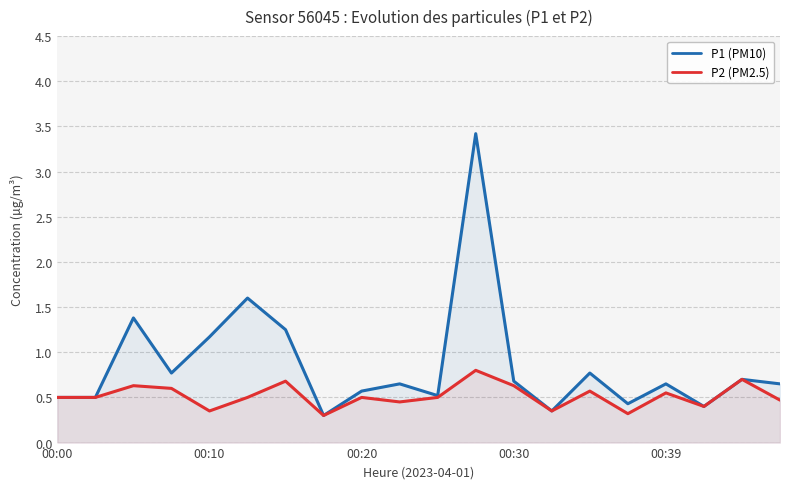

What are all the series names shown in the legend?

P1 (PM10), P2 (PM2.5)